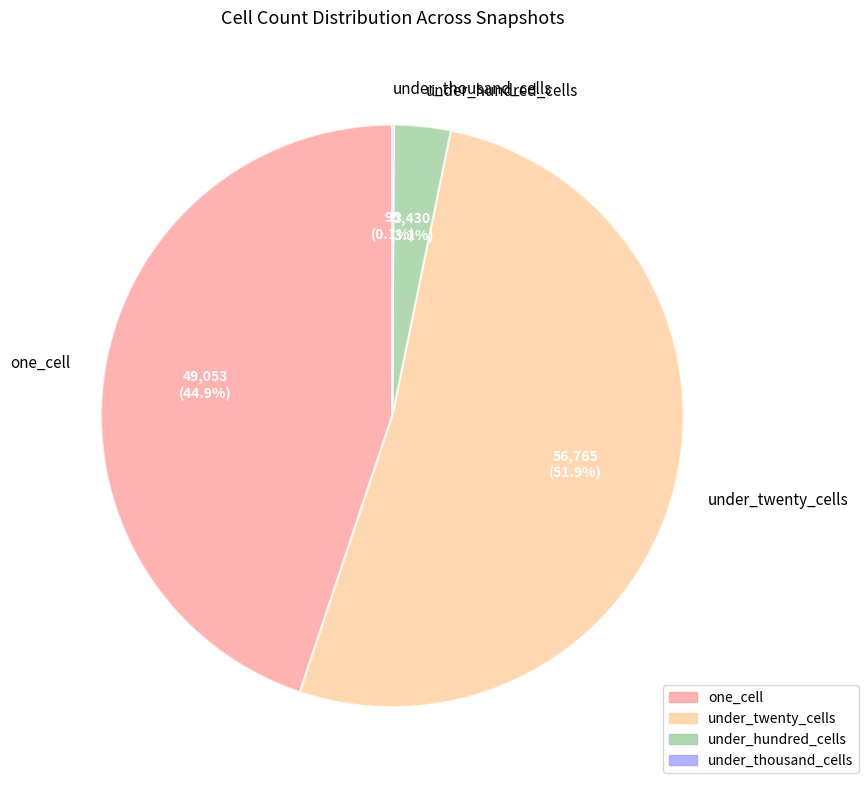

Which category accounts for the majority?

under_twenty_cells